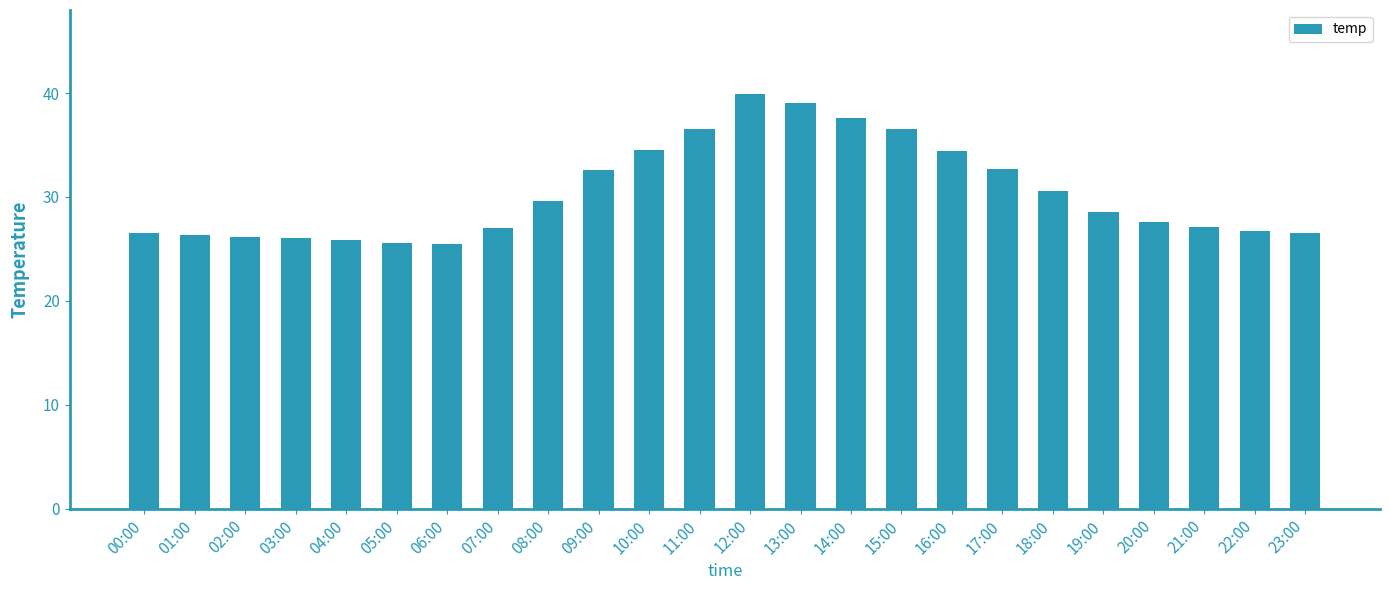

What is the difference between the maximum and minimum values?

14.4